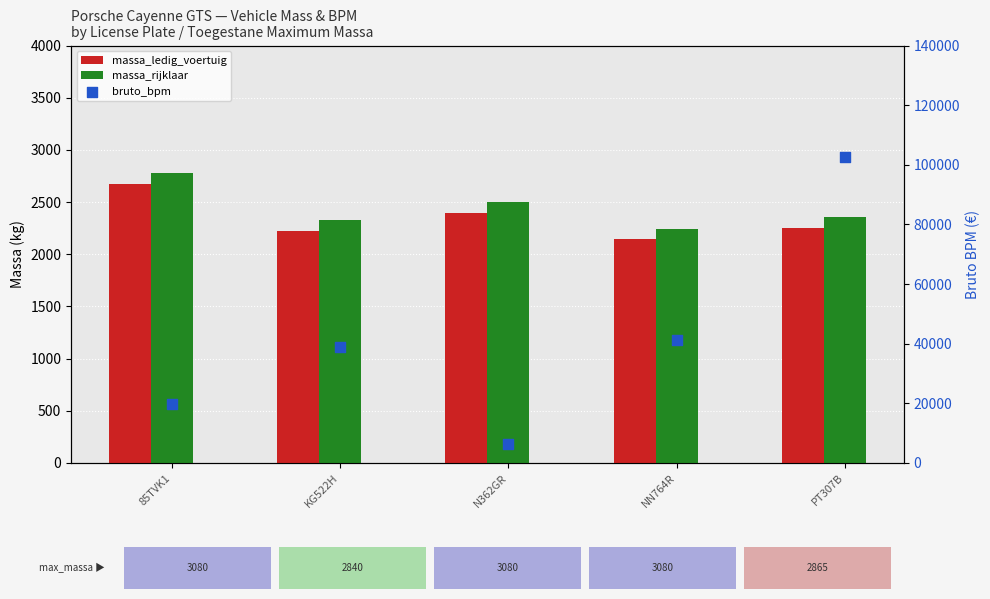

What are all the series names shown in the legend?

massa_ledig_voertuig, massa_rijklaar, bruto_bpm